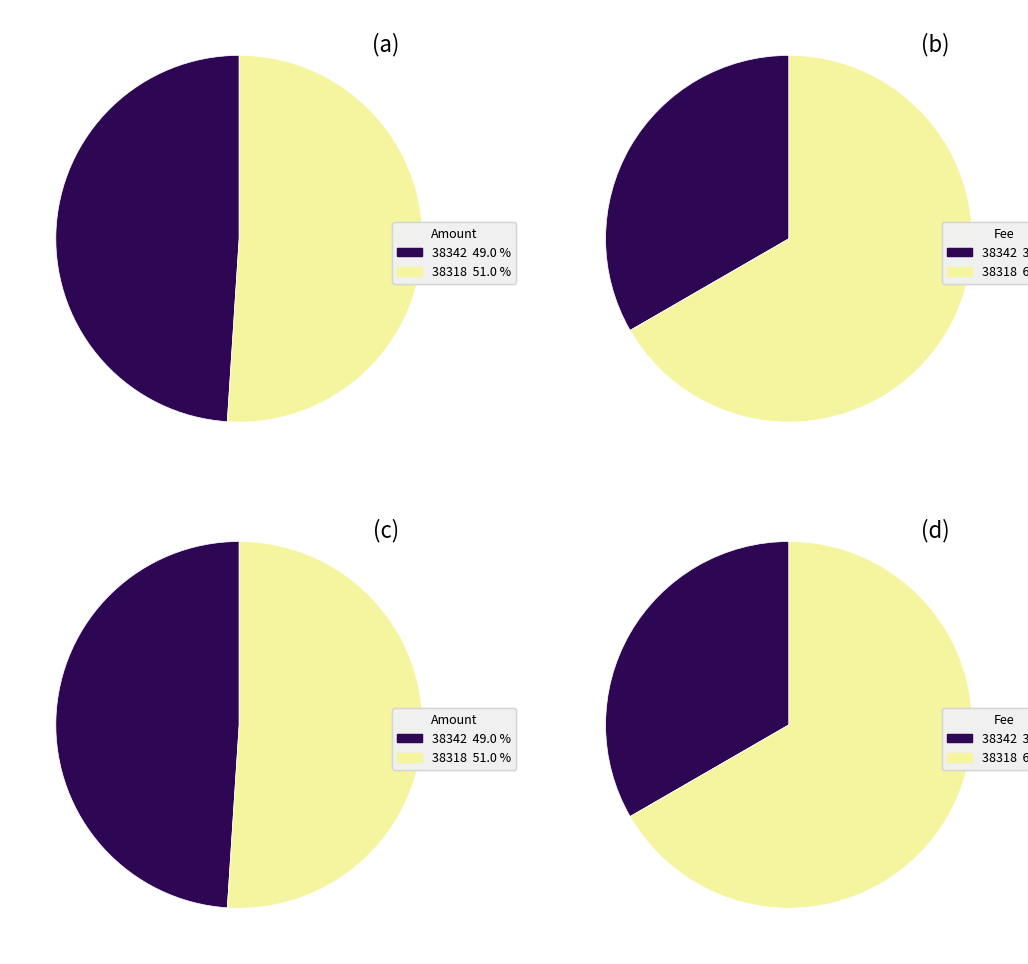

Does any single category account for the majority?

Yes